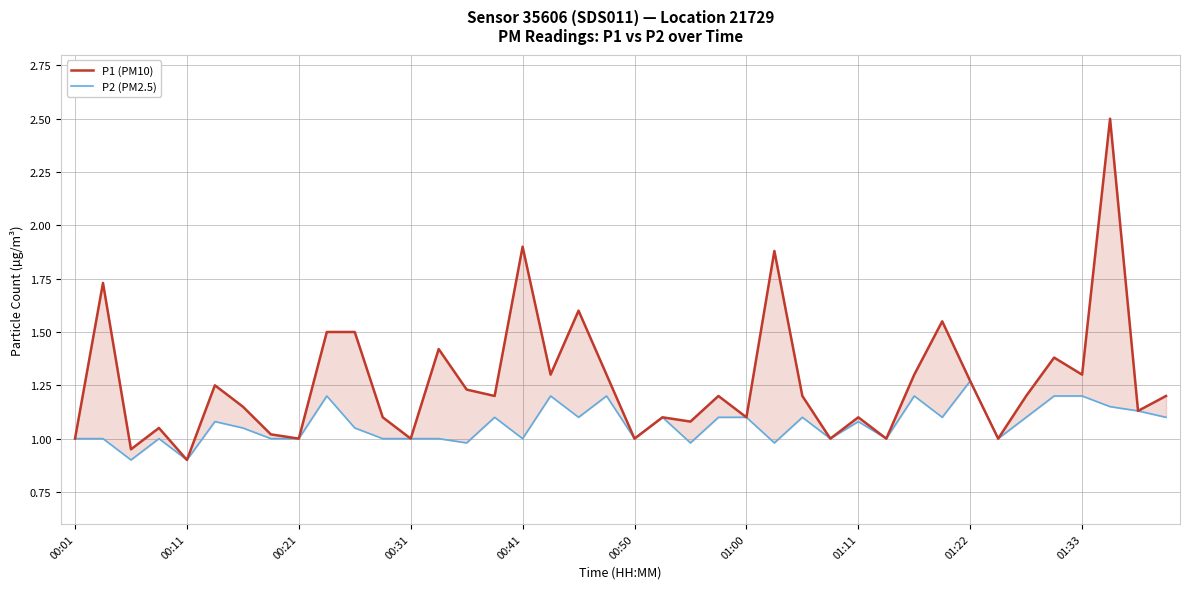

What is the difference between the maximum and minimum values in the P2 (PM2.5) series?

0.4